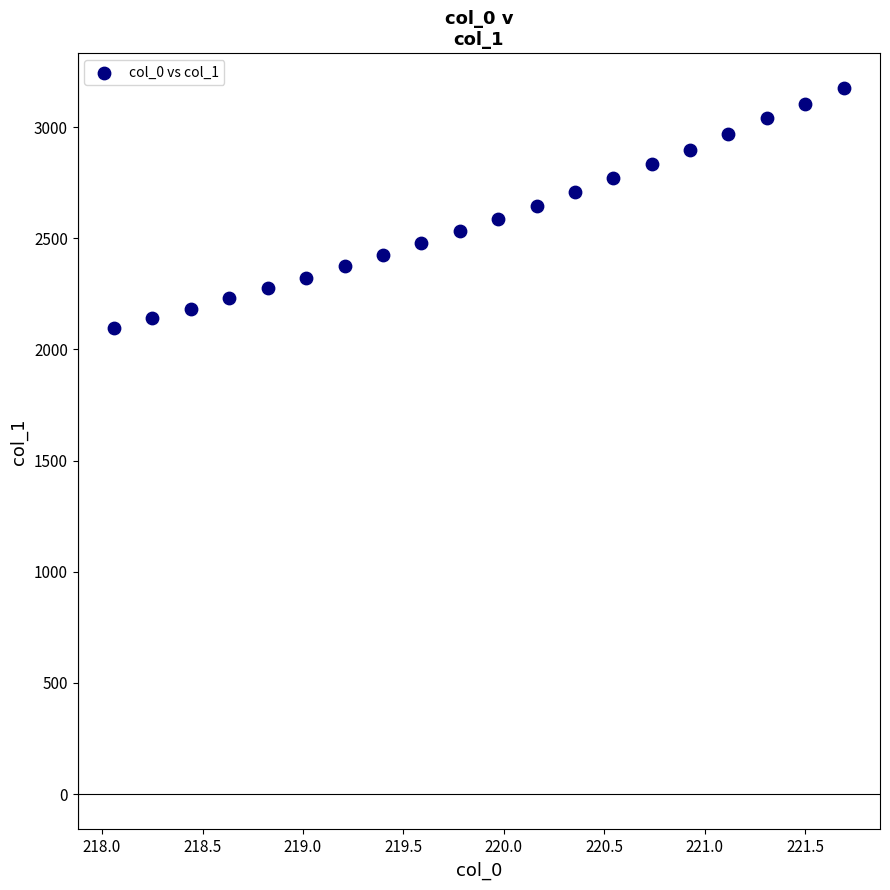

What is the range of Y values (max minus min)?

1075.4